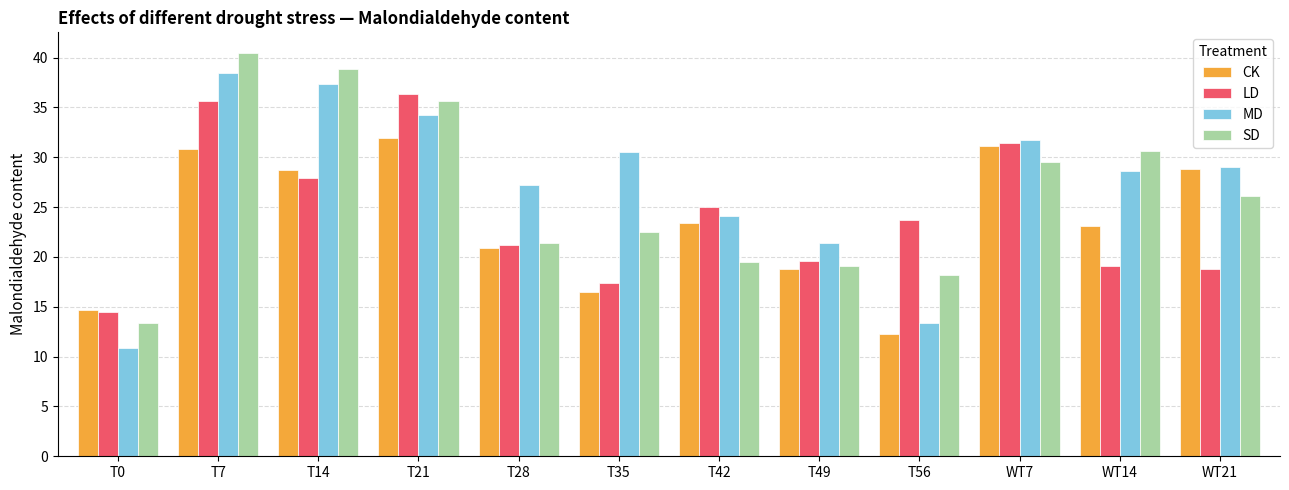

What is the label of the 7th bar from the right?

T35